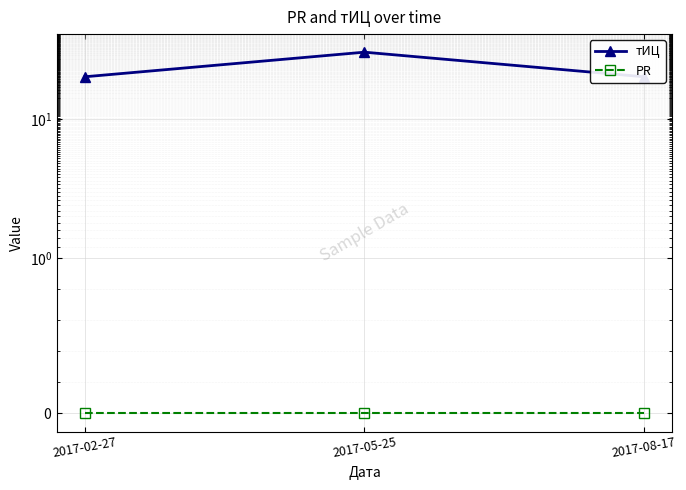

Rank the series by their maximum value, from highest to lowest.

тИЦ, PR